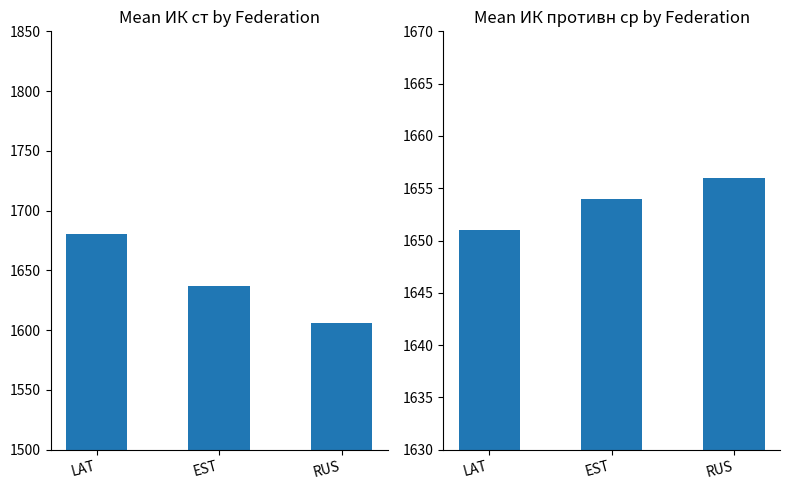

What is the smallest value displayed?

1606.3